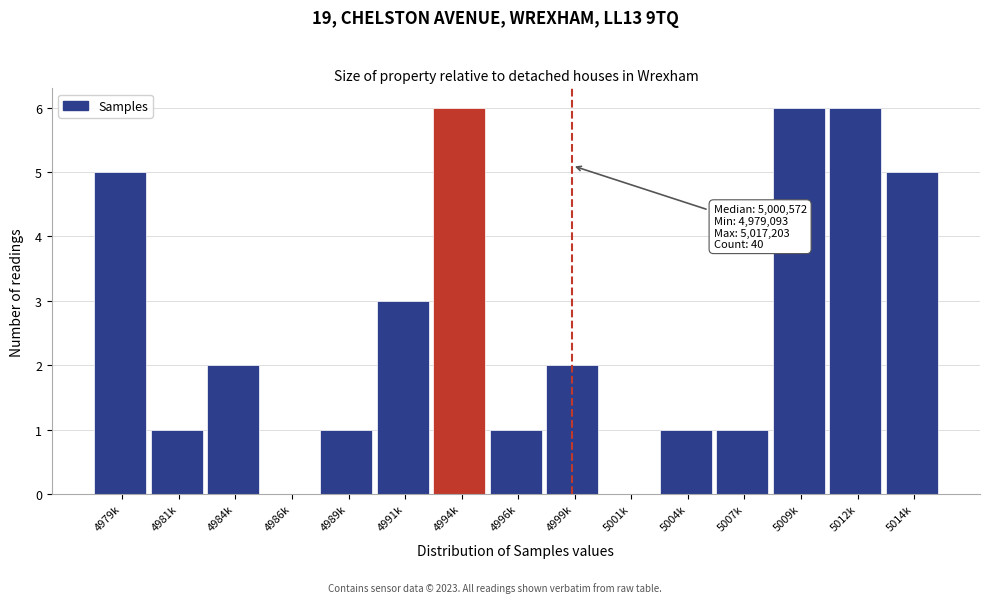

Reading left to right, what are all the values shown in this chart?

4979k=5	4981k=1	4984k=2	4986k=0	4989k=1	4991k=3	4994k=6	4996k=1	4999k=2	5001k=0	5004k=1	5007k=1	5009k=6	5012k=6	5014k=5